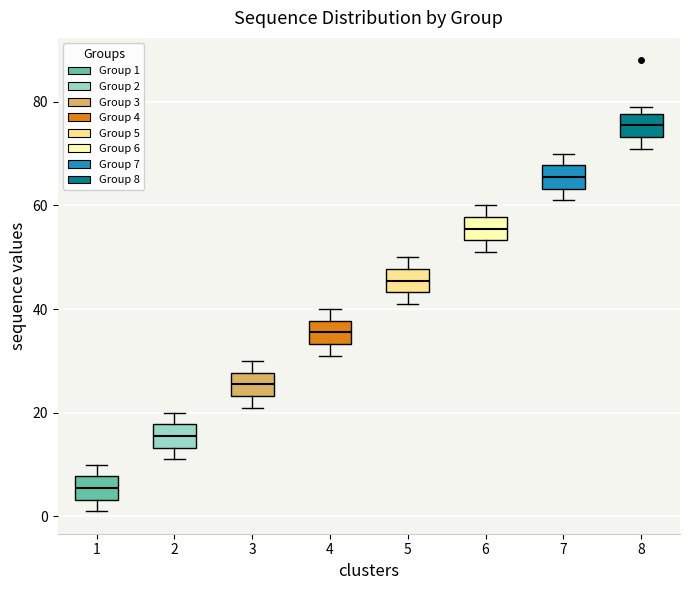

Which box has the highest median line?

8